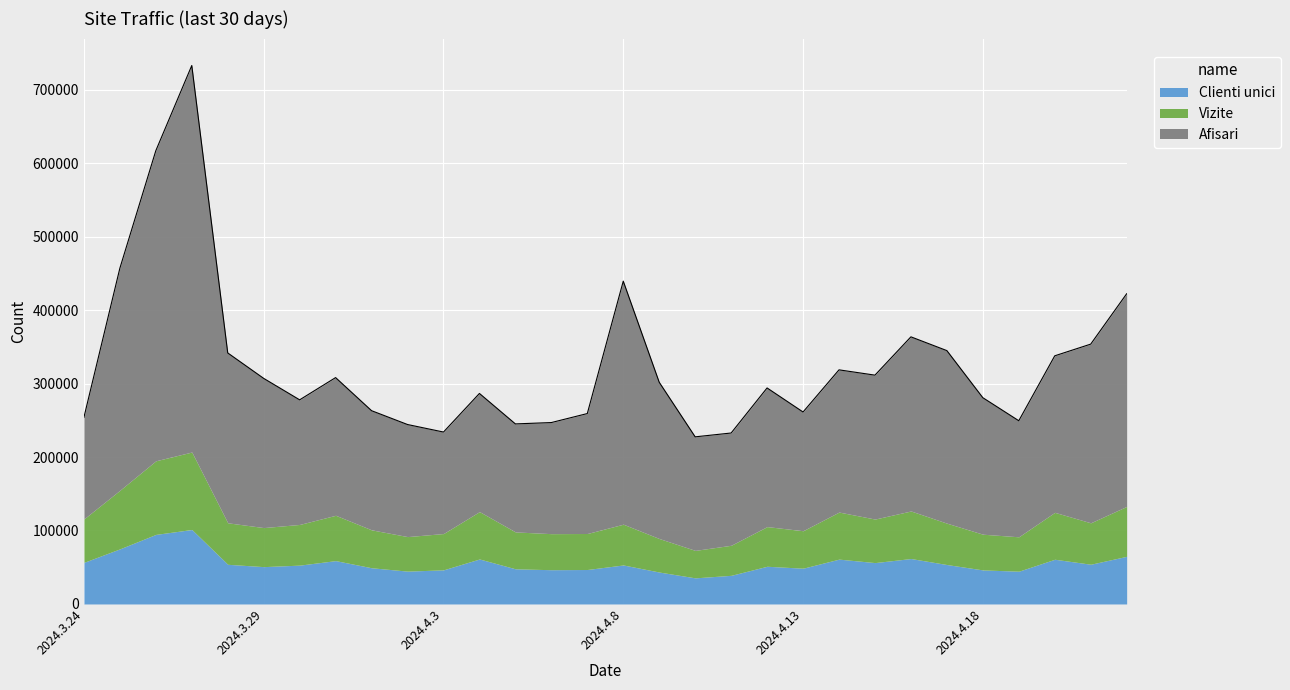

Which category has the lowest value in the Clienti unici series?

2024.4.10